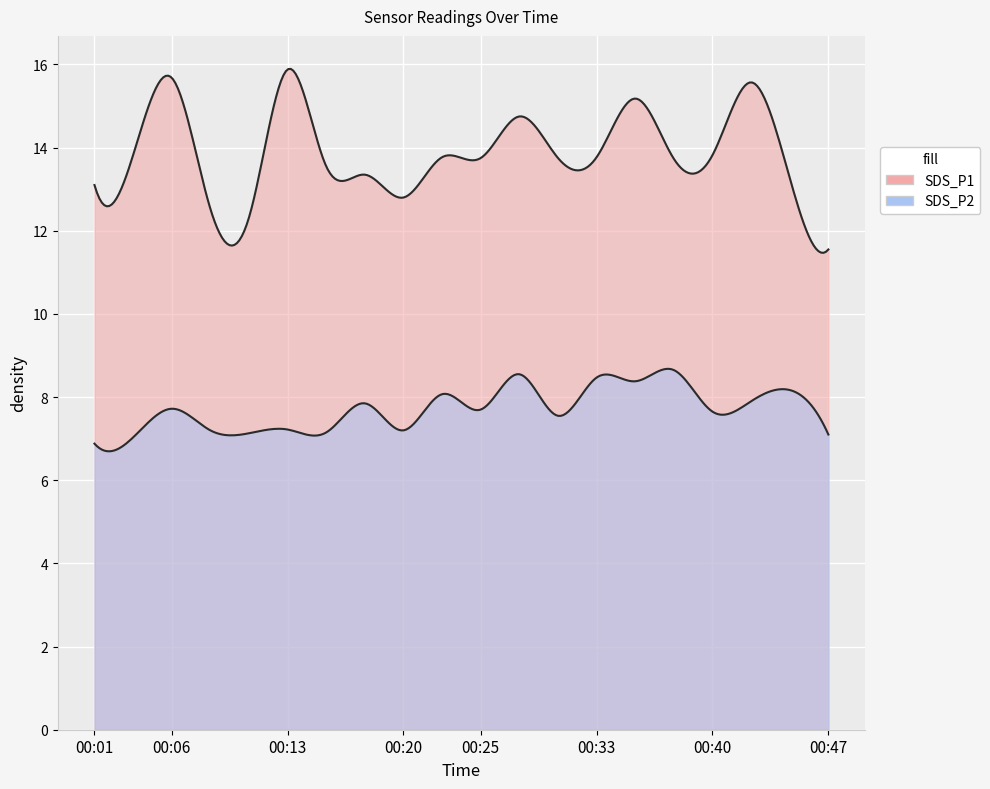

What are all the series names shown in the legend?

SDS_P1, SDS_P2